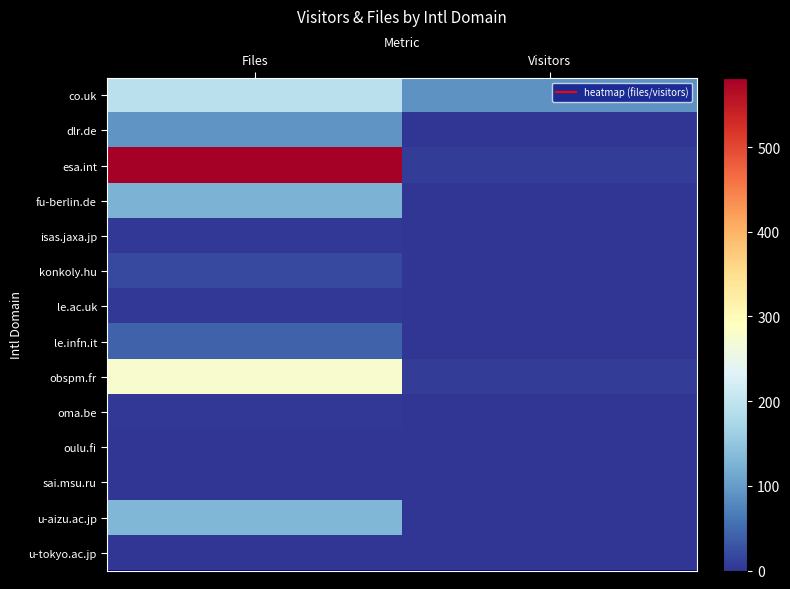

What is the total value across all series at Visitors?

119